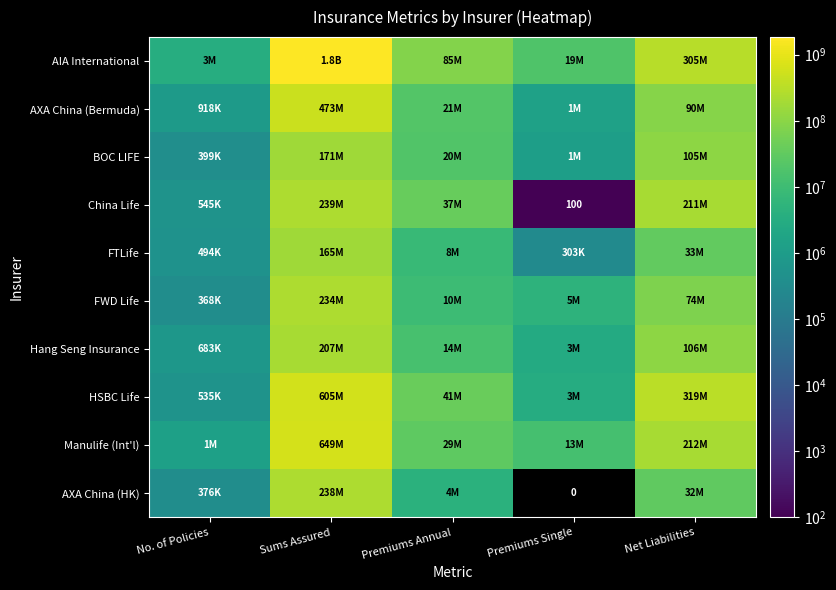

The FTLife series shows 3354510 at Premiums Annual. True or false?

False